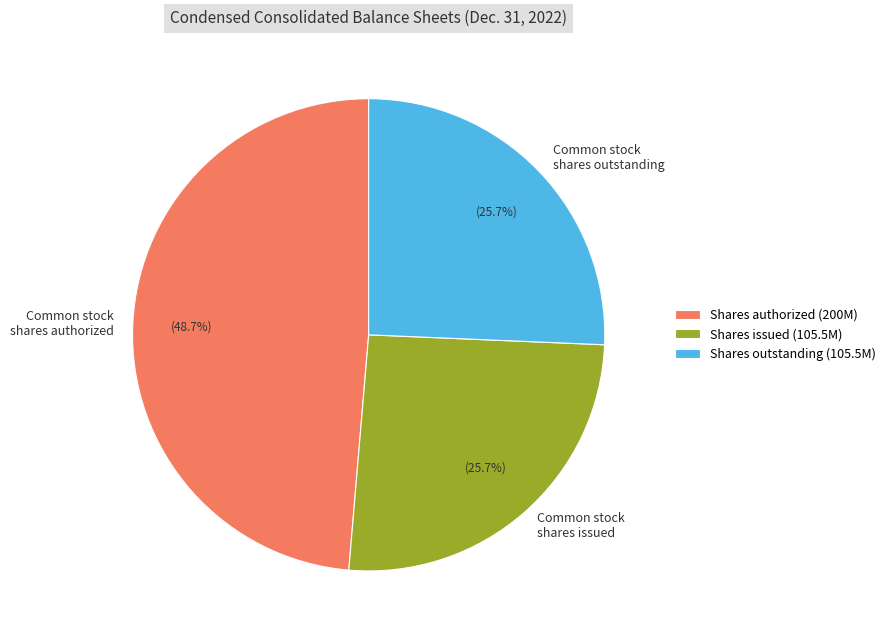

Does any single category account for the majority?

No